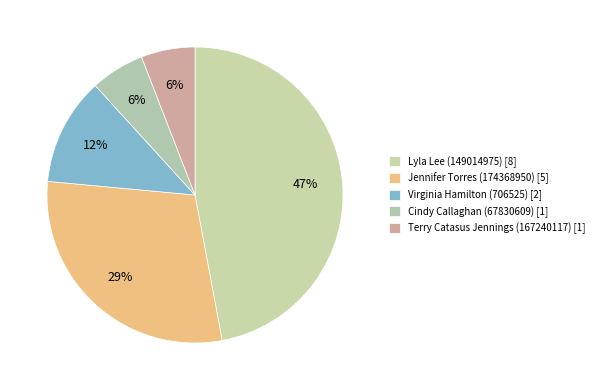

What is the ratio of the value at Cindy Callaghan (67830609) to the value at Terry Catasus Jennings (167240117)?

1.0